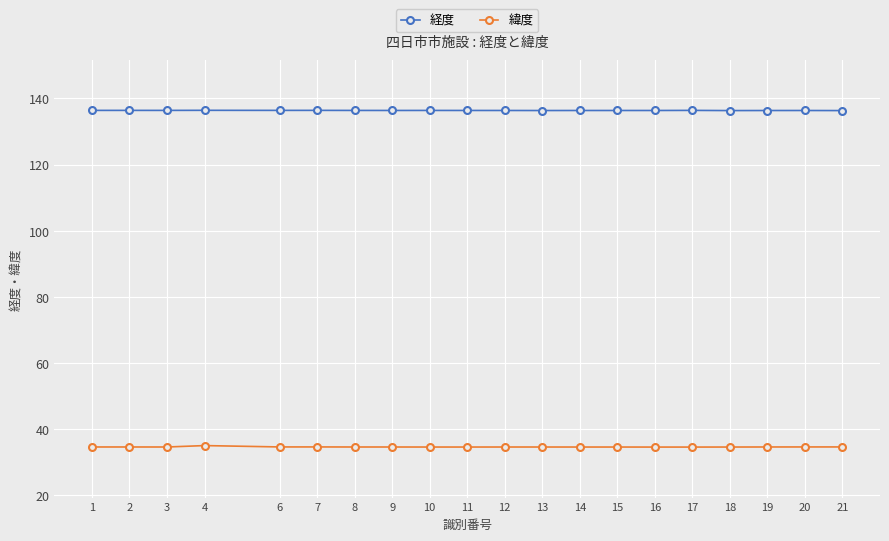

How many 経度 values are between 136 and 137?

20